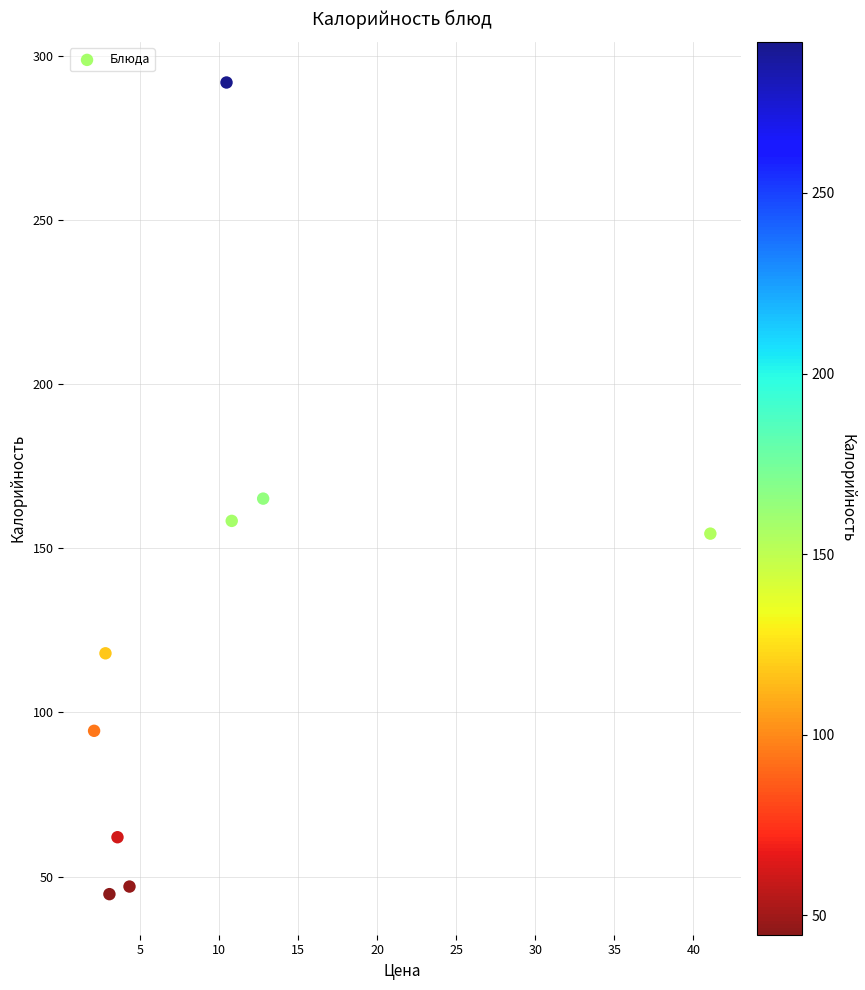

What Y value in the scatter plot is closest to 168?

165.1